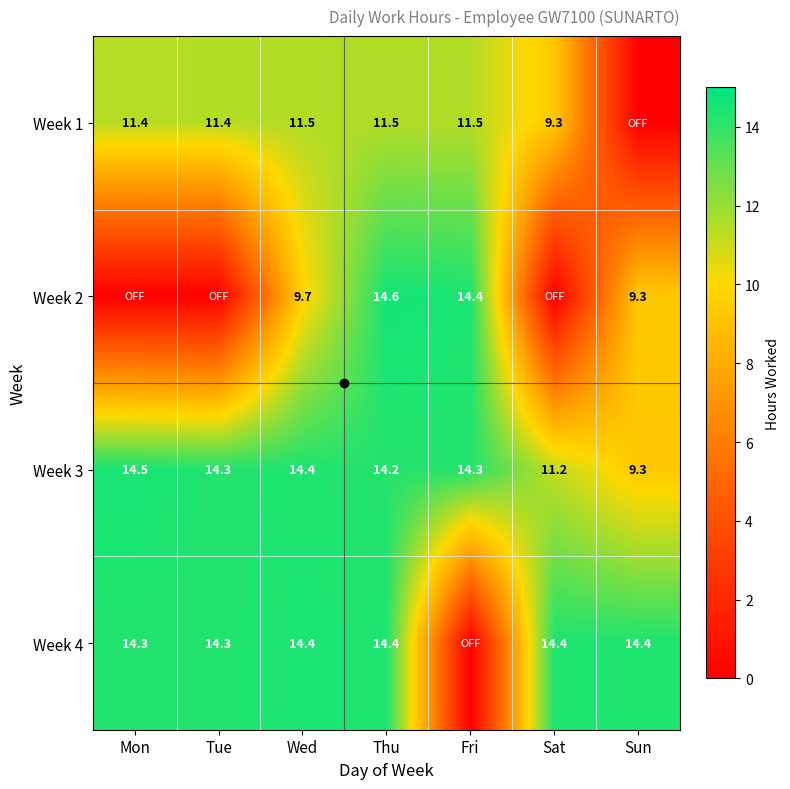

Count the number of categories in the chart.

7